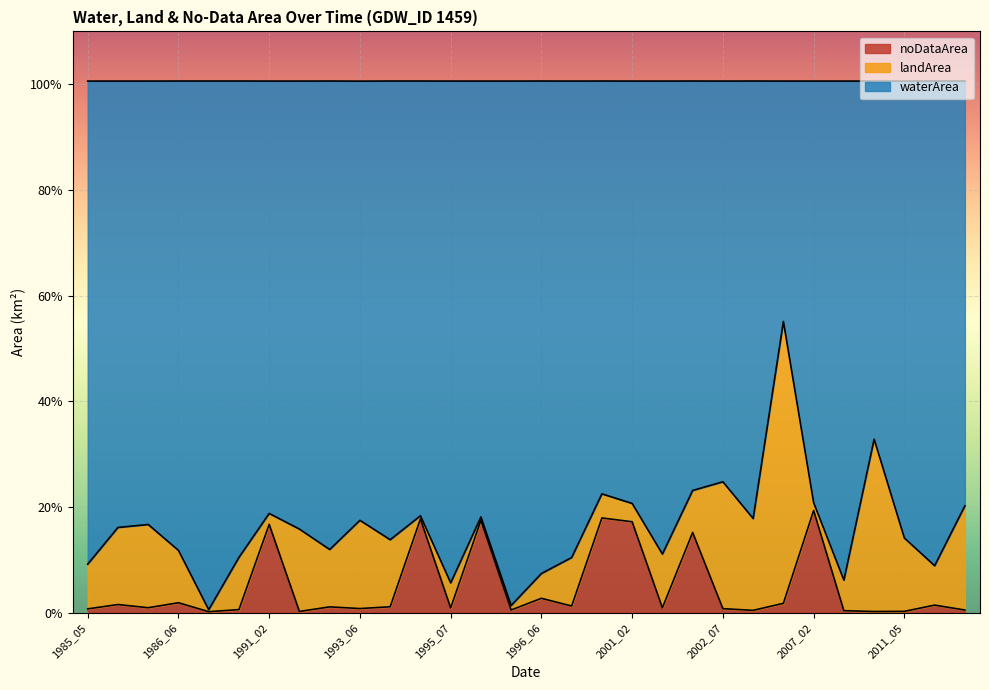

Does the chart display data point markers on the line(s)?

No